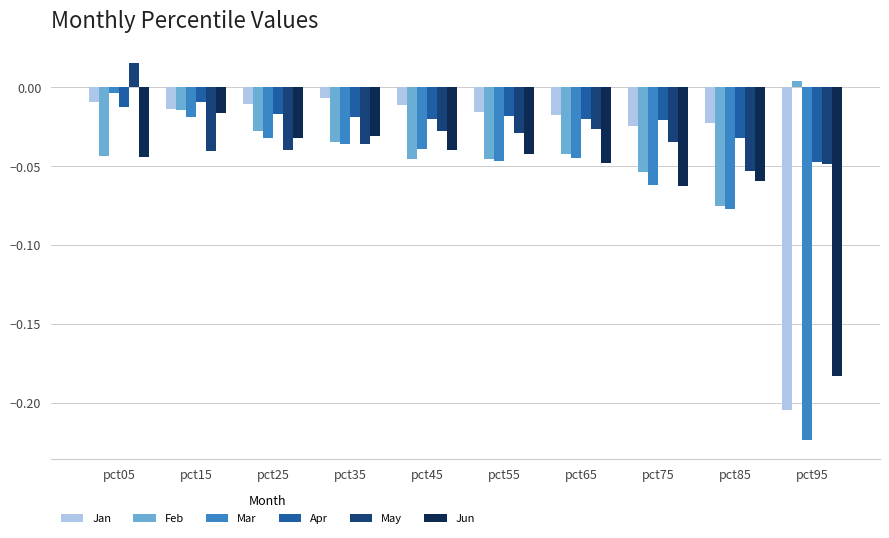

True or false: May has a value of -0.1 at pct35.

False